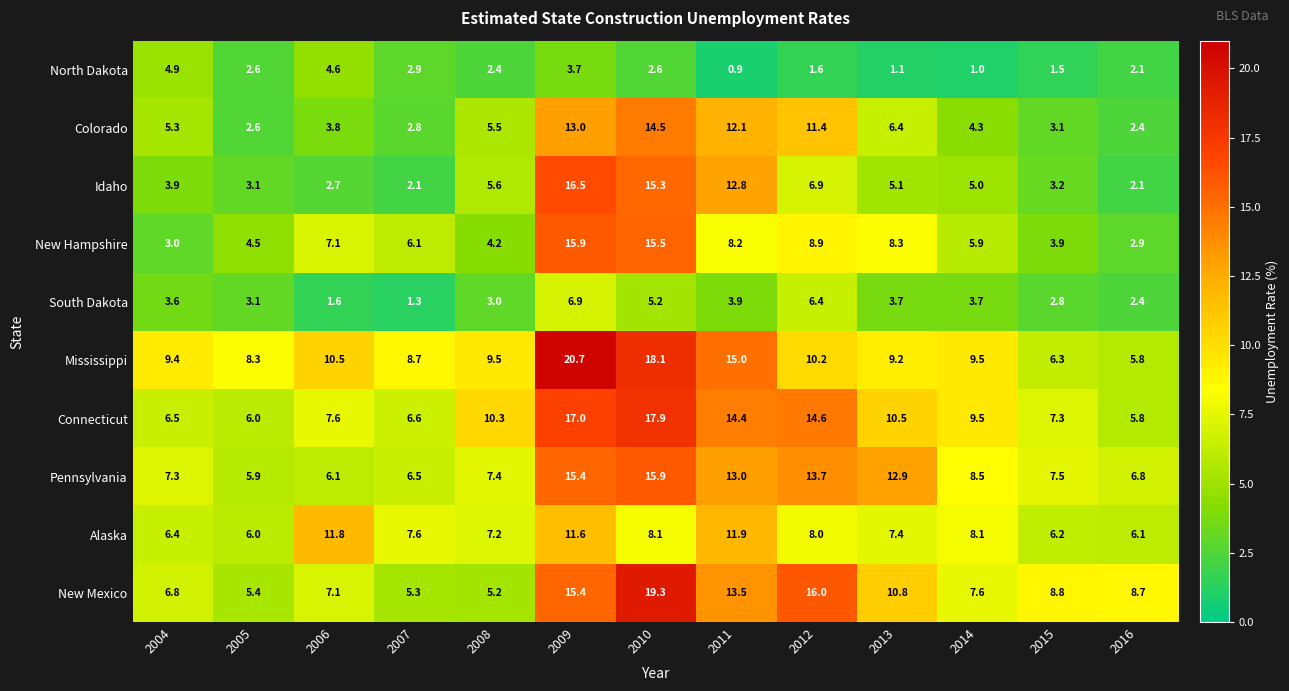

At which label does New Hampshire first exceed 6?

2006